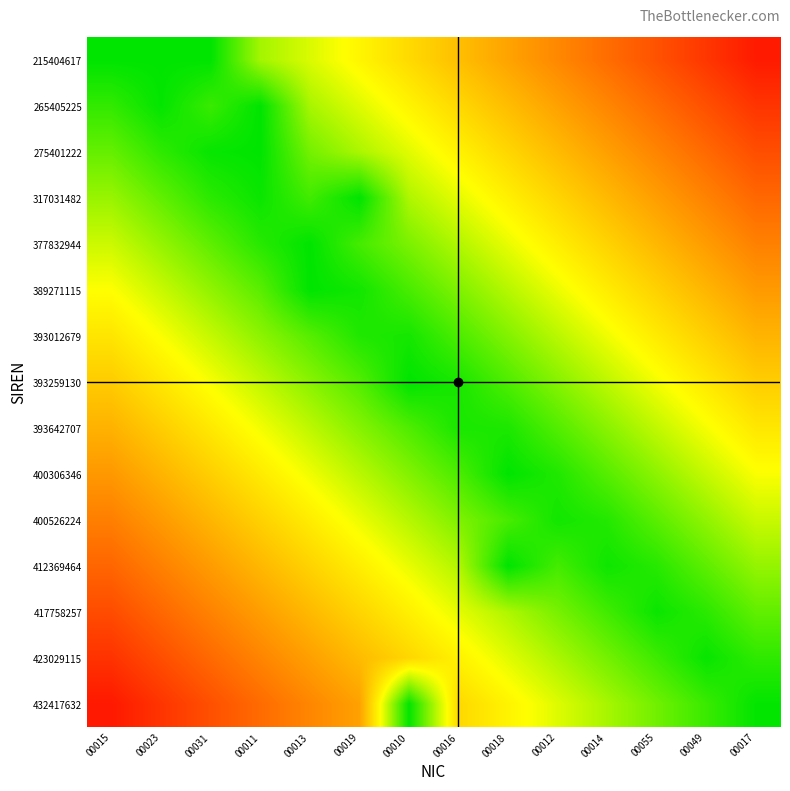

Reading left to right, transcribe all the data shown in this chart.

215404617: 00015=1.0	00023=1.0	00031=1.0	00011=0.8	00013=0.7	00019=0.6	00010=0.6	00016=0.5	00018=0.4	00012=0.4	00014=0.3	00055=0.2	00049=0.1	00017=0.1
265405225: 00015=0.9	00023=1.0	00031=0.9	00011=1.0	00013=0.8	00019=0.7	00010=0.6	00016=0.6	00018=0.5	00012=0.4	00014=0.4	00055=0.3	00049=0.2	00017=0.1
275401222: 00015=0.9	00023=0.9	00031=1.0	00011=1.0	00013=0.8	00019=0.8	00010=0.7	00016=0.6	00018=0.6	00012=0.5	00014=0.4	00055=0.3	00049=0.3	00017=0.2
317031482: 00015=0.8	00023=0.9	00031=0.9	00011=1.0	00013=0.9	00019=1.0	00010=0.8	00016=0.7	00018=0.6	00012=0.6	00014=0.5	00055=0.4	00049=0.3	00017=0.3
377832944: 00015=0.7	00023=0.8	00031=0.9	00011=0.9	00013=1.0	00019=0.9	00010=0.8	00016=0.8	00018=0.7	00012=0.6	00014=0.6	00055=0.5	00049=0.4	00017=0.3
389271115: 00015=0.7	00023=0.7	00031=0.8	00011=0.9	00013=1.0	00019=1.0	00010=0.9	00016=0.8	00018=0.8	00012=0.7	00014=0.6	00055=0.5	00049=0.5	00017=0.4
393012679: 00015=0.6	00023=0.7	00031=0.7	00011=0.8	00013=0.9	00019=1.0	00010=1.0	00016=0.9	00018=0.8	00012=0.8	00014=0.7	00055=0.6	00049=0.5	00017=0.5
393259130: 00015=0.5	00023=0.6	00031=0.7	00011=0.7	00013=0.8	00019=0.9	00010=1.0	00016=1.0	00018=0.9	00012=0.8	00014=0.8	00055=0.7	00049=0.6	00017=0.5
393642707: 00015=0.5	00023=0.5	00031=0.6	00011=0.7	00013=0.8	00019=0.8	00010=0.9	00016=1.0	00018=1.0	00012=0.9	00014=0.8	00055=0.7	00049=0.7	00017=0.6
400306346: 00015=0.4	00023=0.5	00031=0.5	00011=0.6	00013=0.7	00019=0.8	00010=0.8	00016=0.9	00018=1.0	00012=1.0	00014=0.9	00055=0.8	00049=0.7	00017=0.7
400526224: 00015=0.3	00023=0.4	00031=0.5	00011=0.5	00013=0.6	00019=0.7	00010=0.8	00016=0.8	00018=0.9	00012=1.0	00014=1.0	00055=0.9	00049=0.8	00017=0.7
412369464: 00015=0.3	00023=0.3	00031=0.4	00011=0.5	00013=0.6	00019=0.6	00010=0.7	00016=0.8	00018=1.0	00012=0.9	00014=1.0	00055=0.9	00049=0.9	00017=0.8
417758257: 00015=0.2	00023=0.3	00031=0.3	00011=0.4	00013=0.5	00019=0.6	00010=0.6	00016=0.7	00018=0.8	00012=0.8	00014=0.9	00055=1.0	00049=0.9	00017=0.9
423029115: 00015=0.1	00023=0.2	00031=0.3	00011=0.3	00013=0.4	00019=0.5	00010=0.6	00016=0.6	00018=0.7	00012=0.8	00014=0.8	00055=0.9	00049=1.0	00017=0.9
432417632: 00015=0.1	00023=0.1	00031=0.2	00011=0.3	00013=0.4	00019=0.4	00010=1.0	00016=0.6	00018=0.6	00012=0.7	00014=0.8	00055=0.9	00049=0.9	00017=1.0